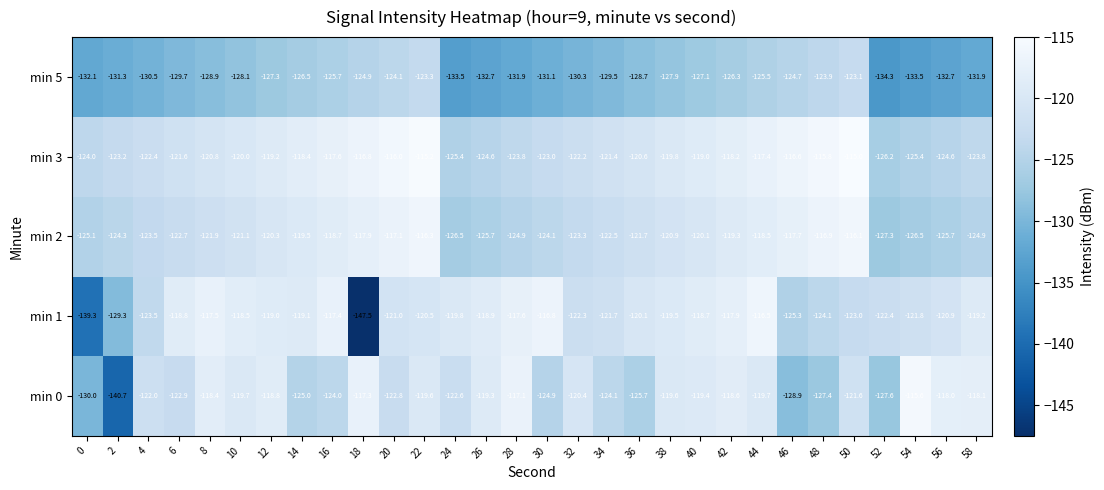

True or false: min 1 has a value of -119.1 at 14.

True